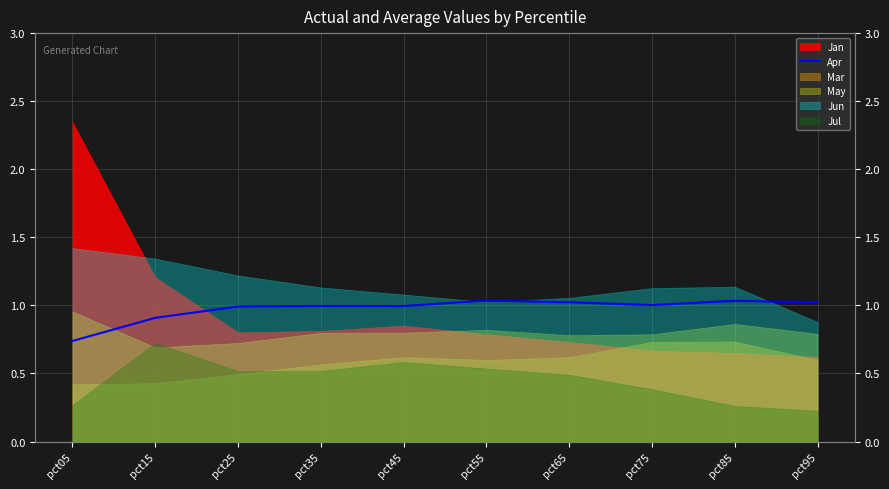

What is the sum of all values?

9.7